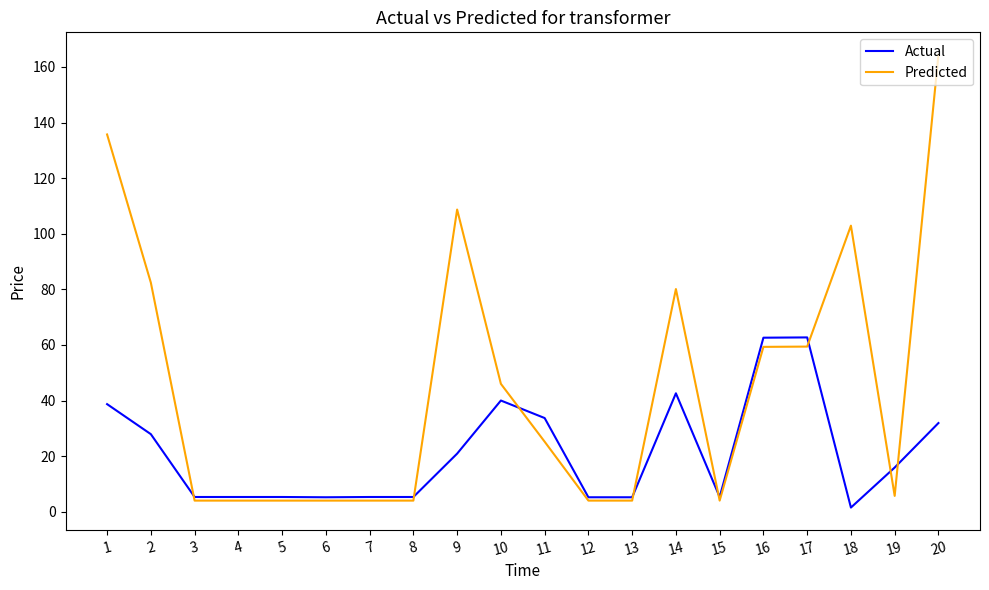

What is the maximum value for Actual?

62.7